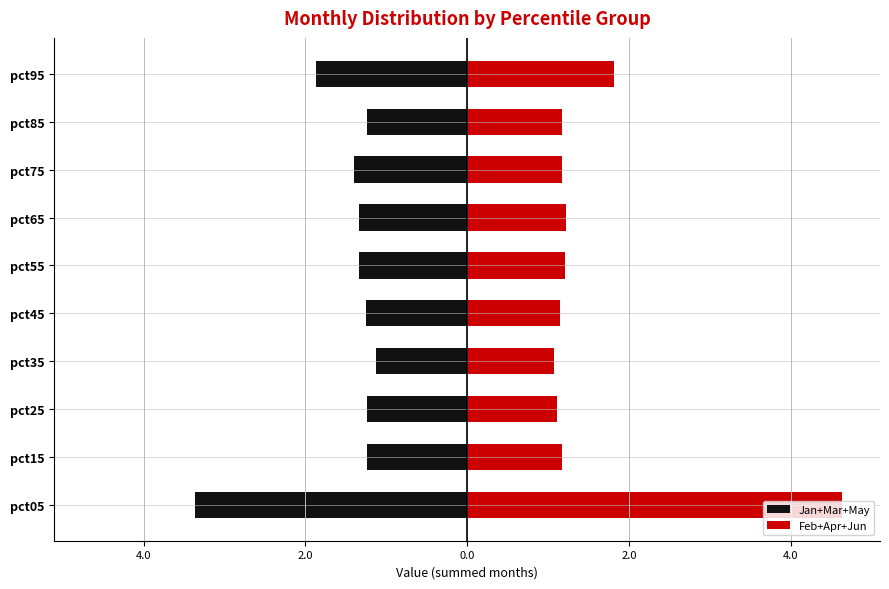

Which series has the largest total across all categories?

Feb+Apr+Jun